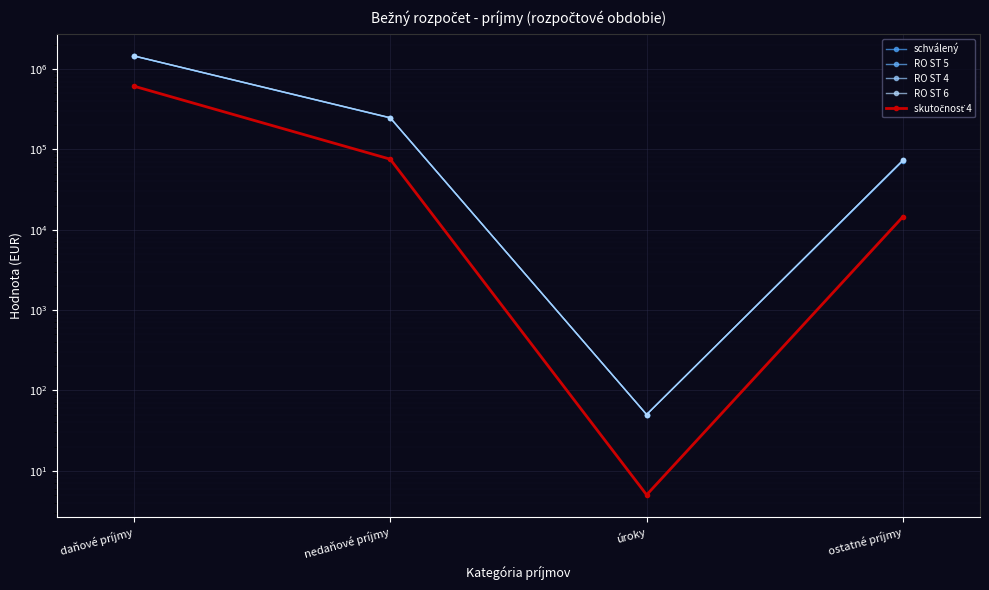

How many lines are shown in the chart?

5